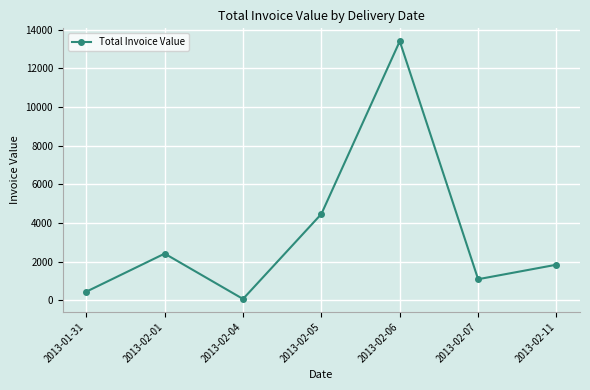

List the labels in order of value, smallest first.

2013-02-04, 2013-01-31, 2013-02-07, 2013-02-11, 2013-02-01, 2013-02-05, 2013-02-06